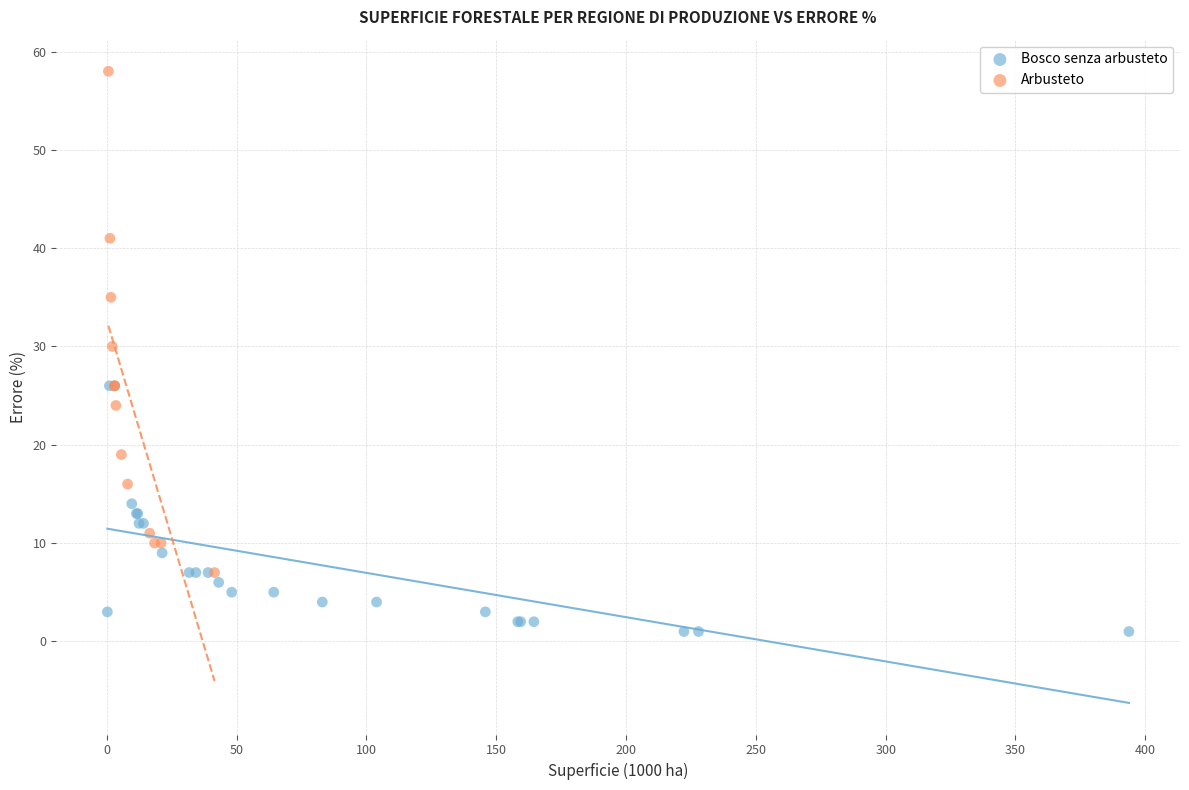

Which series contains the highest Y value?

Arbusteto